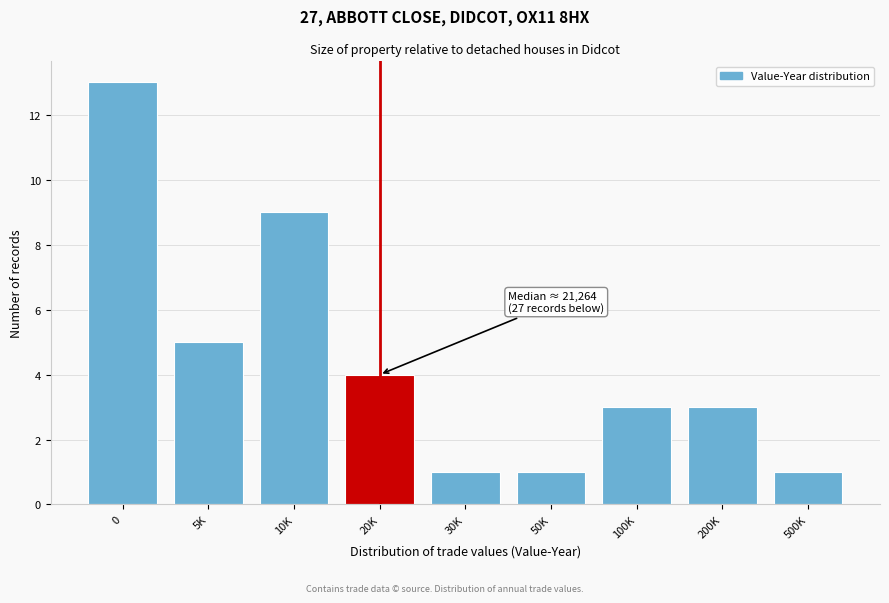

Reading left to right, transcribe all the data shown in this chart.

13	5	9	4	1	1	3	3	1